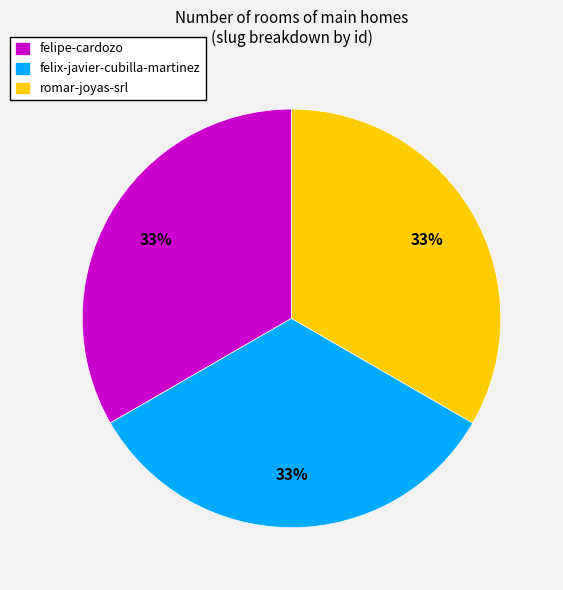

How many segments does this pie chart have?

3